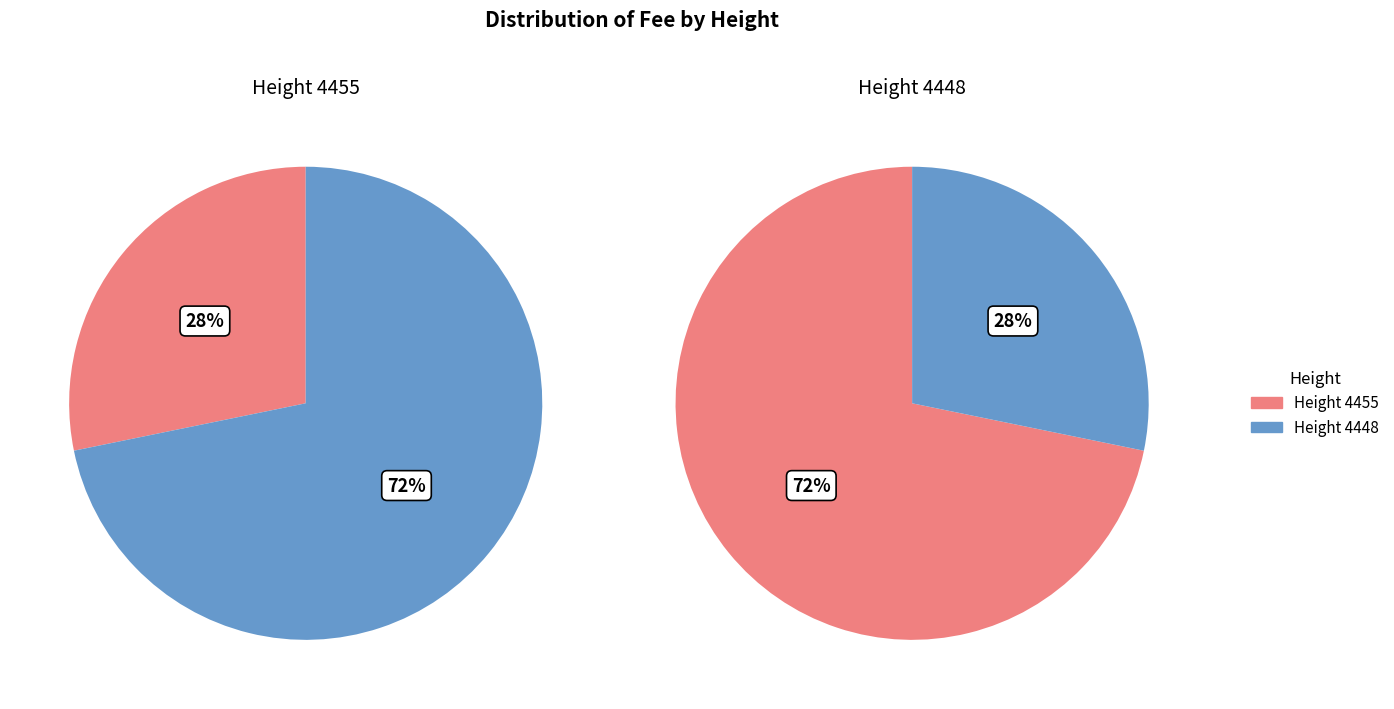

To the nearest percent, what is the average slice percentage?

50%